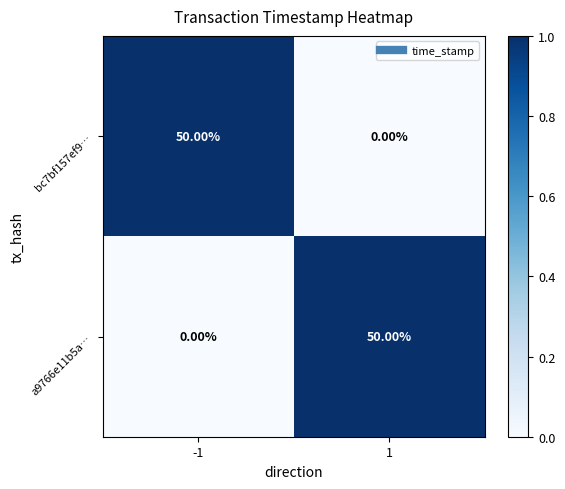

What is the difference between the a9766e11b5a… values at -1 and 1?

50